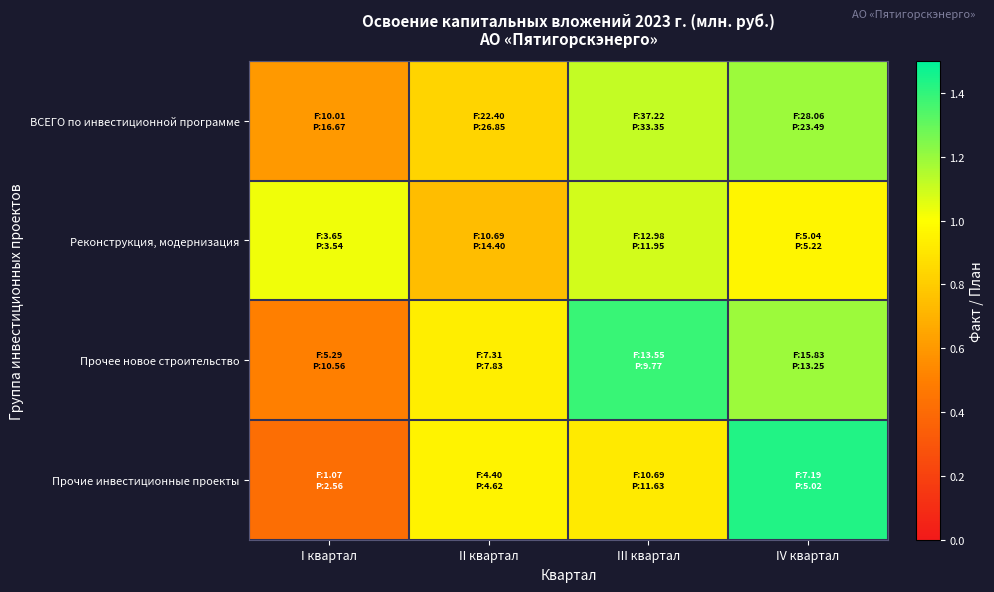

Reading left to right, what are all the values shown in this chart?

ВСЕГО по инвестиционной программе: I квартал=0.6	II квартал=0.8	III квартал=1.1	IV квартал=1.2
Реконструкция, модернизация: I квартал=1.0	II квартал=0.7	III квартал=1.1	IV квартал=1.0
Прочее новое строительство: I квартал=0.5	II квартал=0.9	III квартал=1.4	IV квартал=1.2
Прочие инвестиционные проекты: I квартал=0.4	II квартал=1.0	III квартал=0.9	IV квартал=1.4